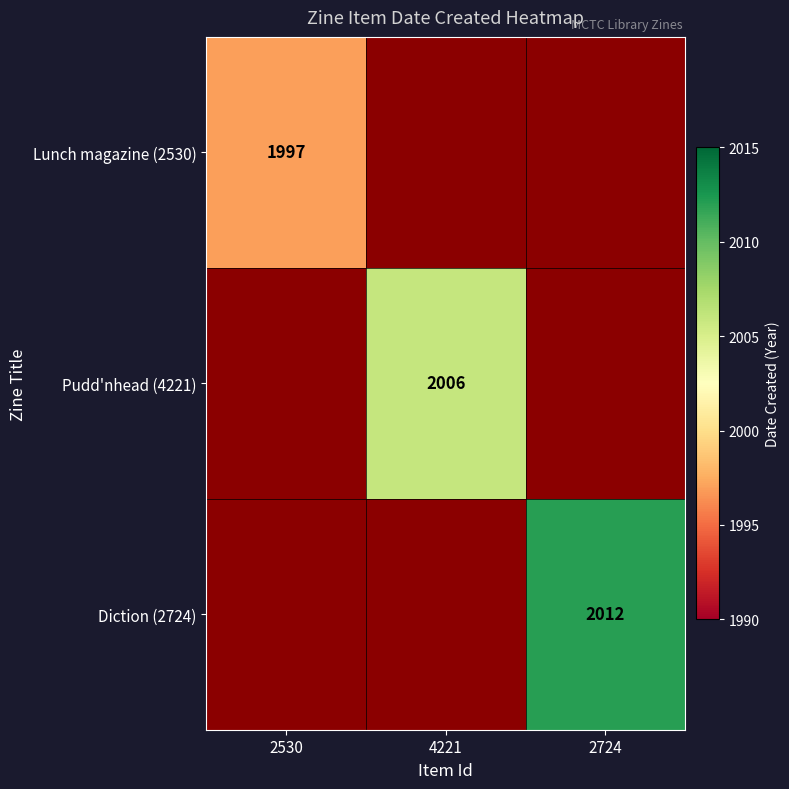

True or false: Diction (2724) has a value of 1232 at 2724.

False